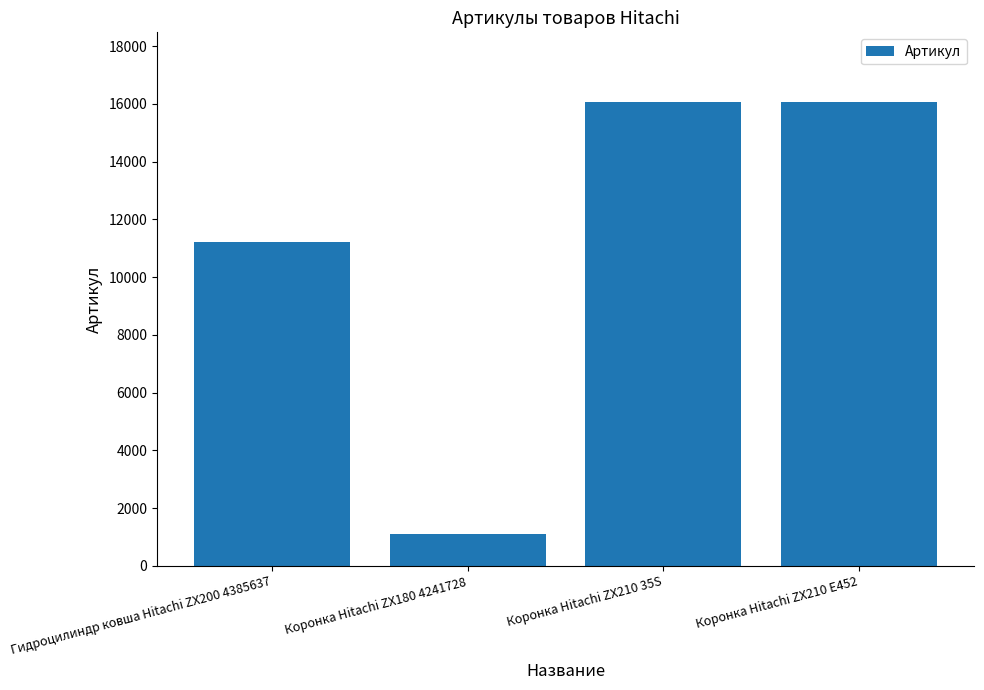

Where is the data nearest to the value 8583?

Гидроцилиндр ковша Hitachi ZX200 4385637